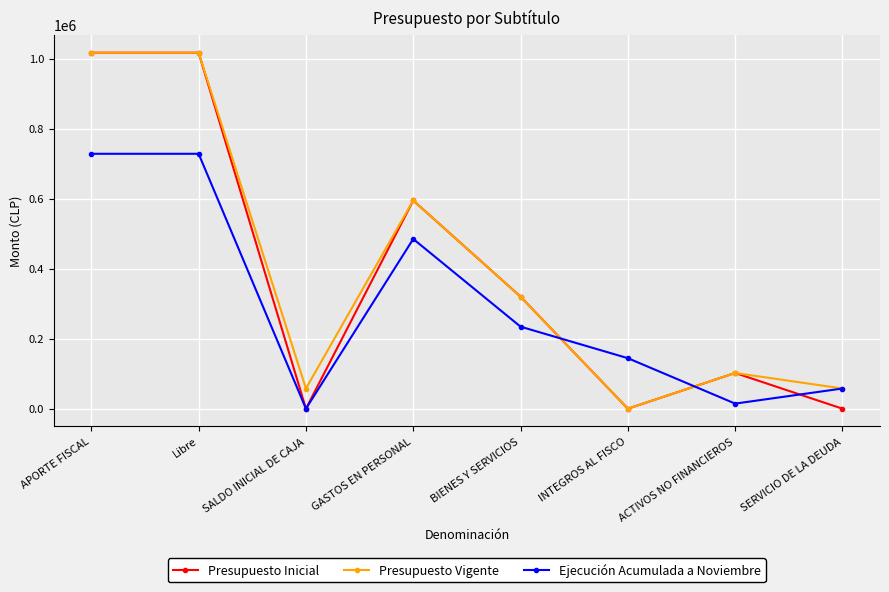

What is the value of the Presupuesto Inicial point at the 8th from the left?

10